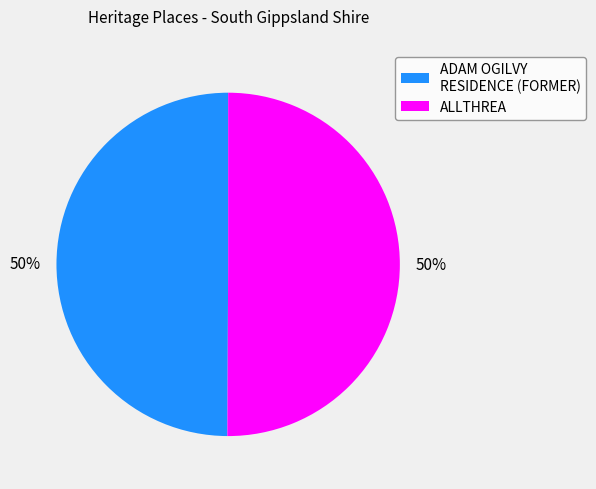

How many slices are in this pie chart?

2